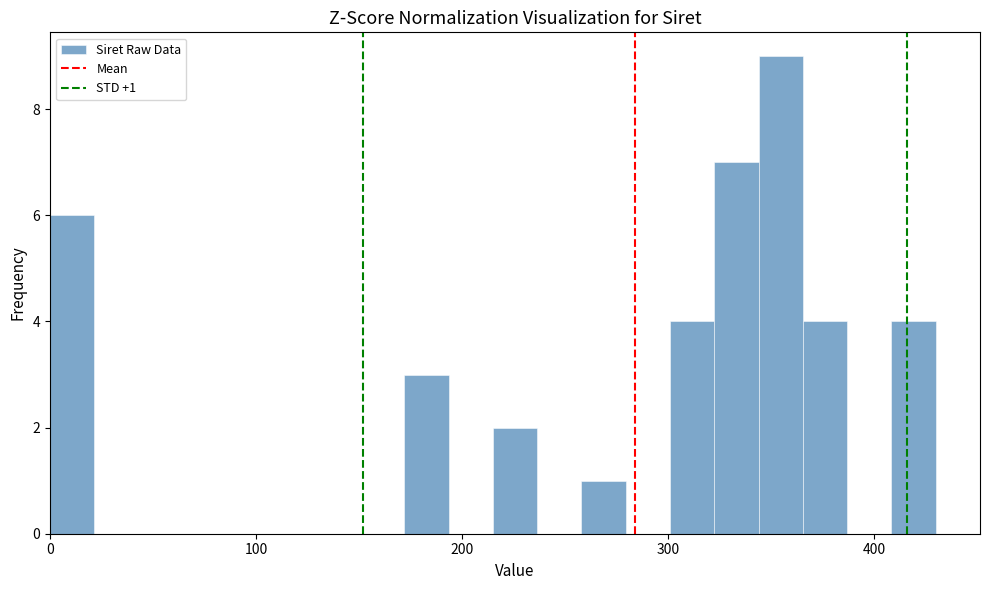

Read against the x-axis, roughly where is the centre of the tallest bar?

350